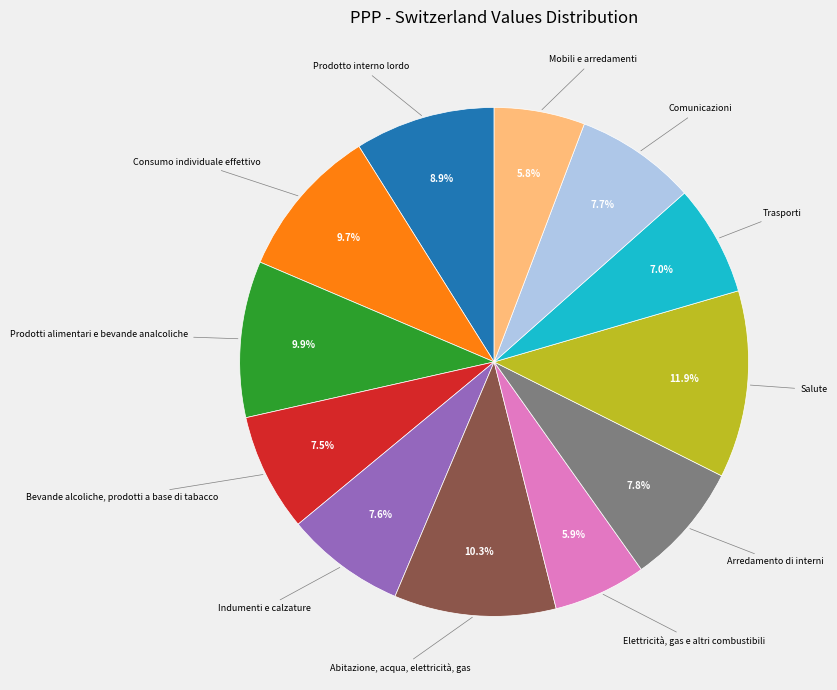

To the nearest percent, what portion does Trasporti represent?

7%